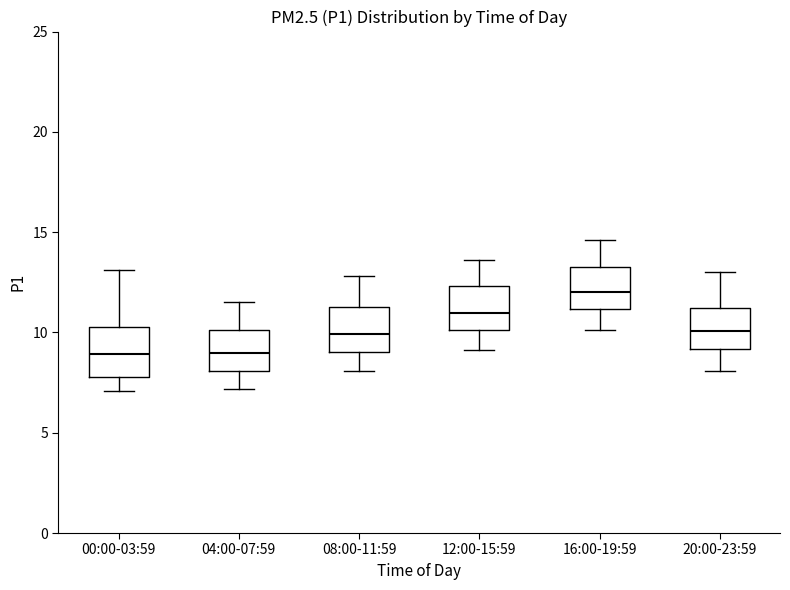

Where is the upper edge of the box for 20:00-23:59 on the y-axis? The values are not printed on the chart, so give them approximately, as read against the axis.

11.0